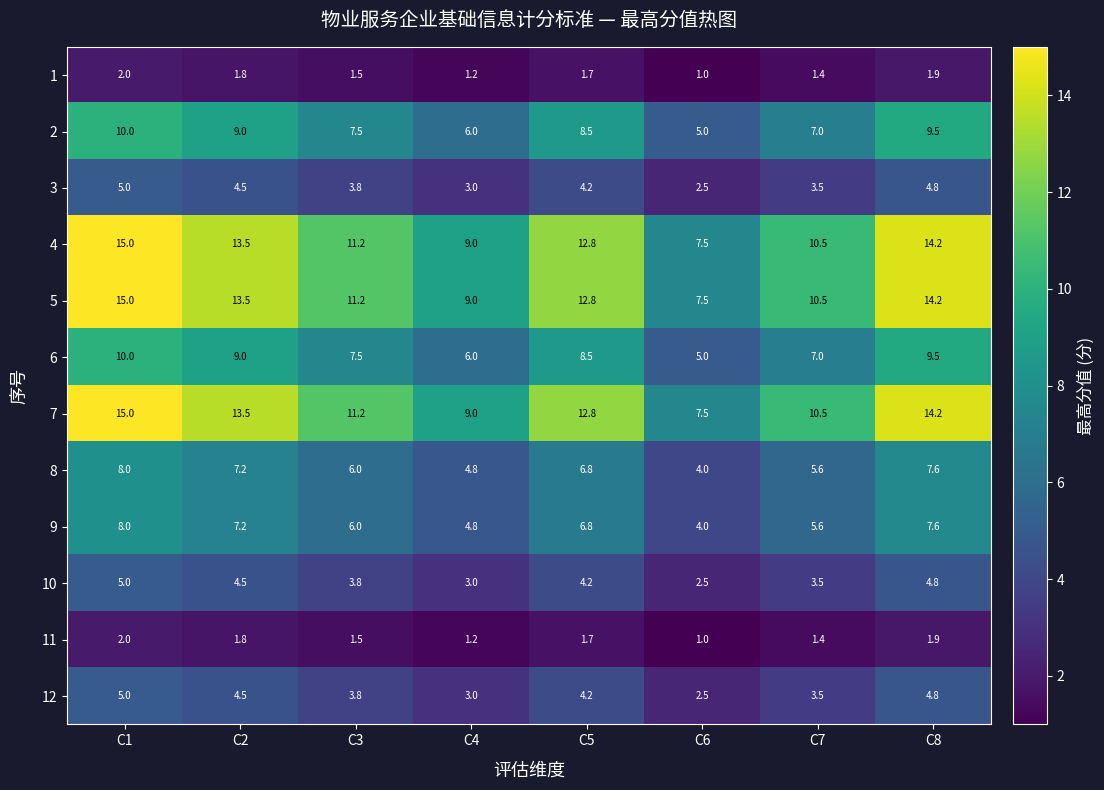

What is the difference between the highest and lowest values at C7?

9.1